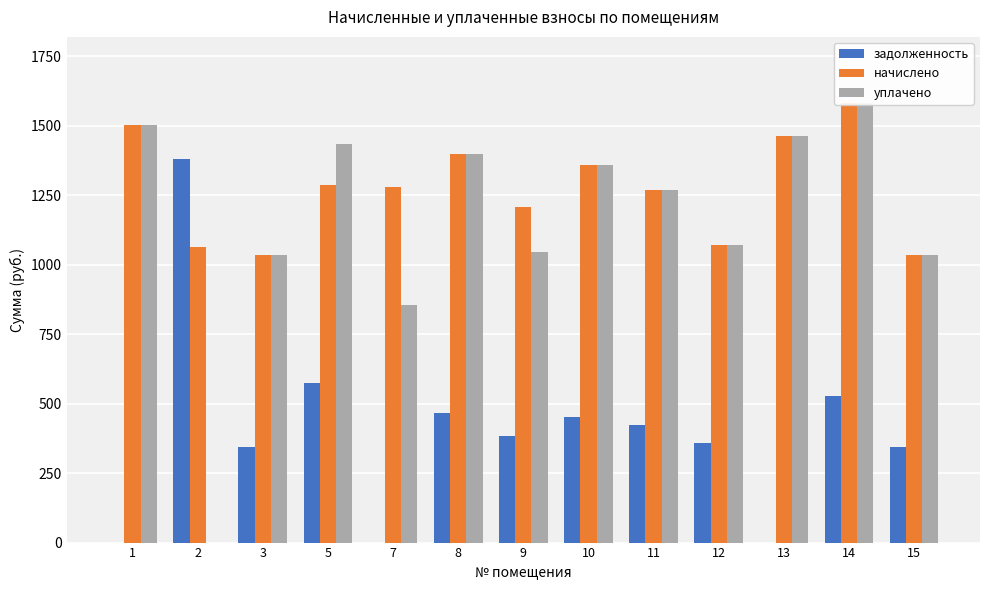

How many bars are there in total?

39